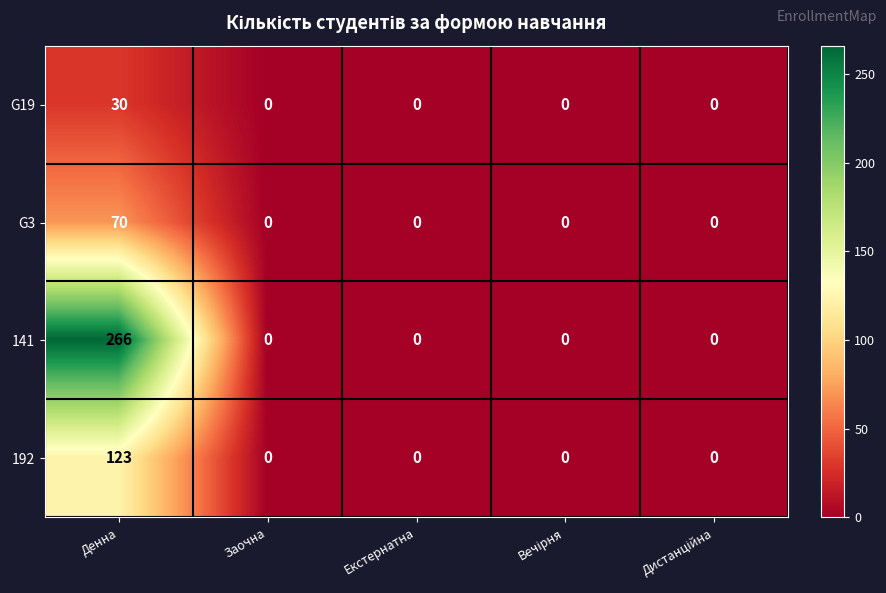

Which category has the highest value in the G3 series?

Денна